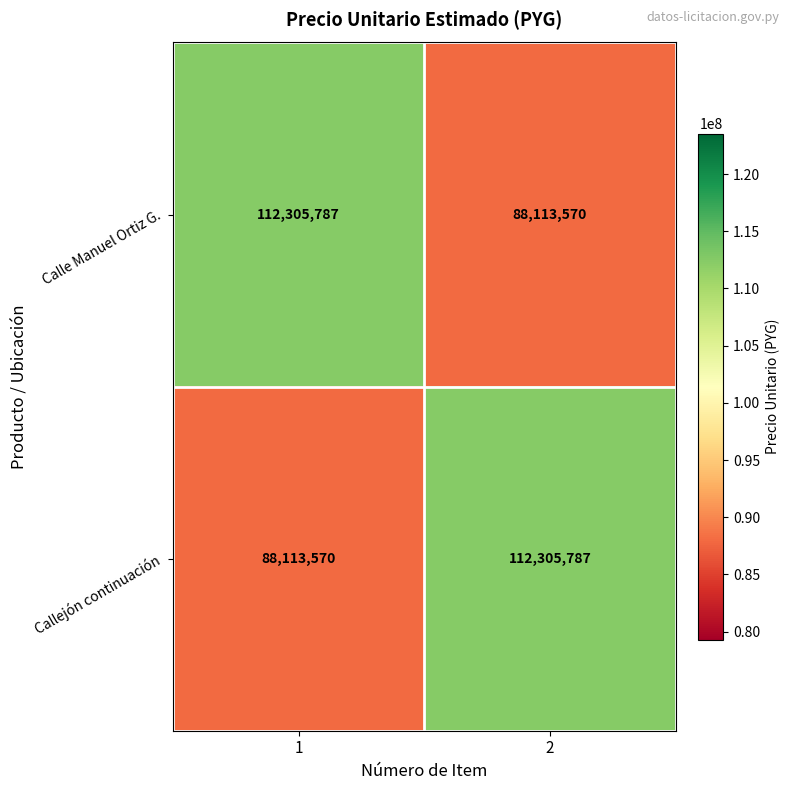

How many values in the Callejón continuación series are below 112305787?

1